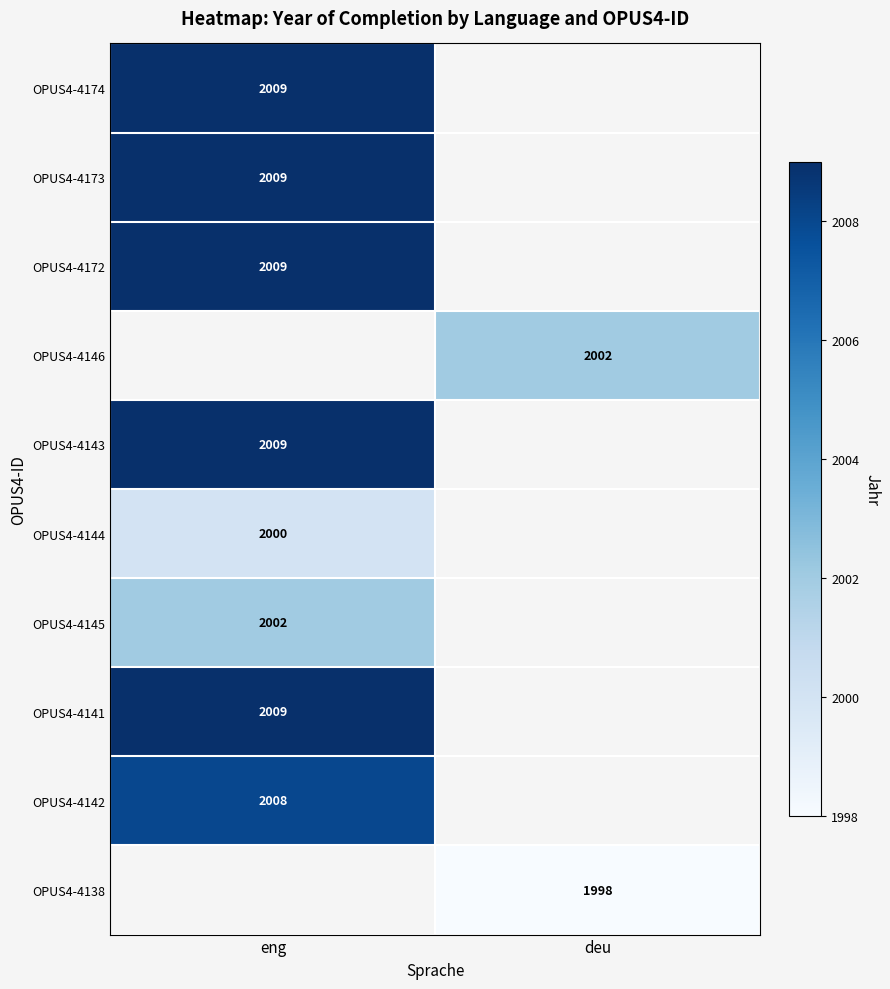

The value of OPUS4-4145 at eng is 2002. True or false?

True